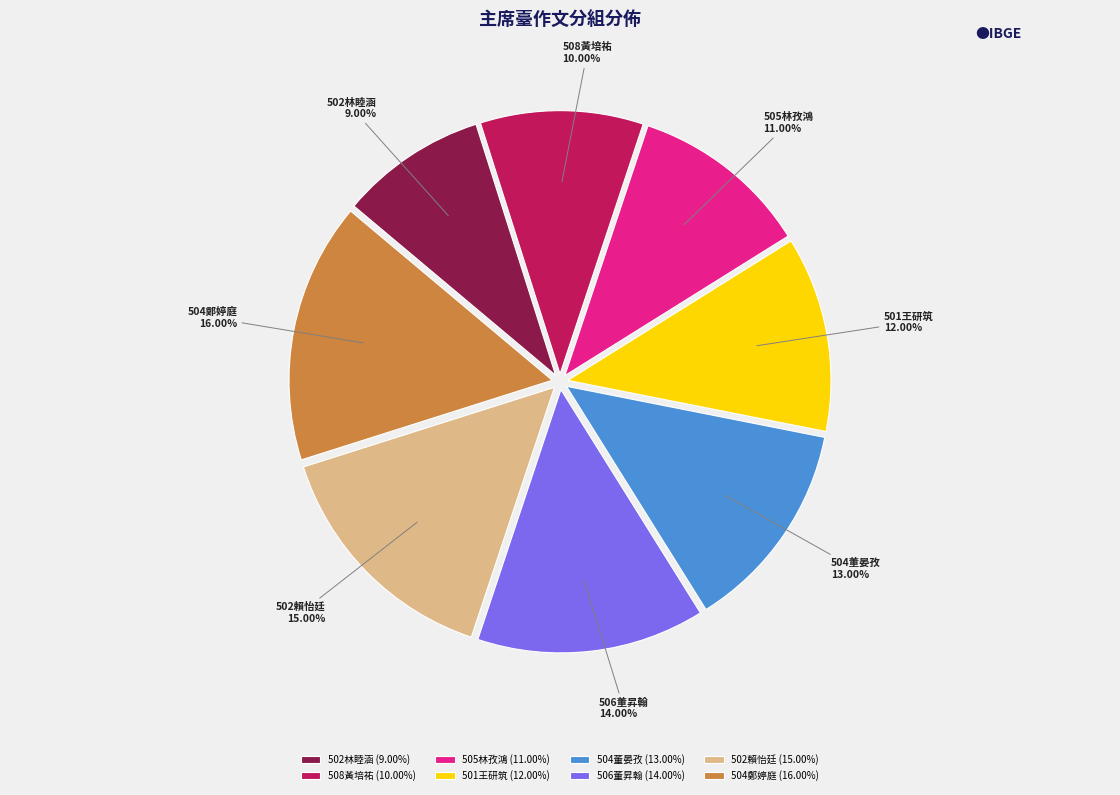

Count the number of slices in the pie.

8